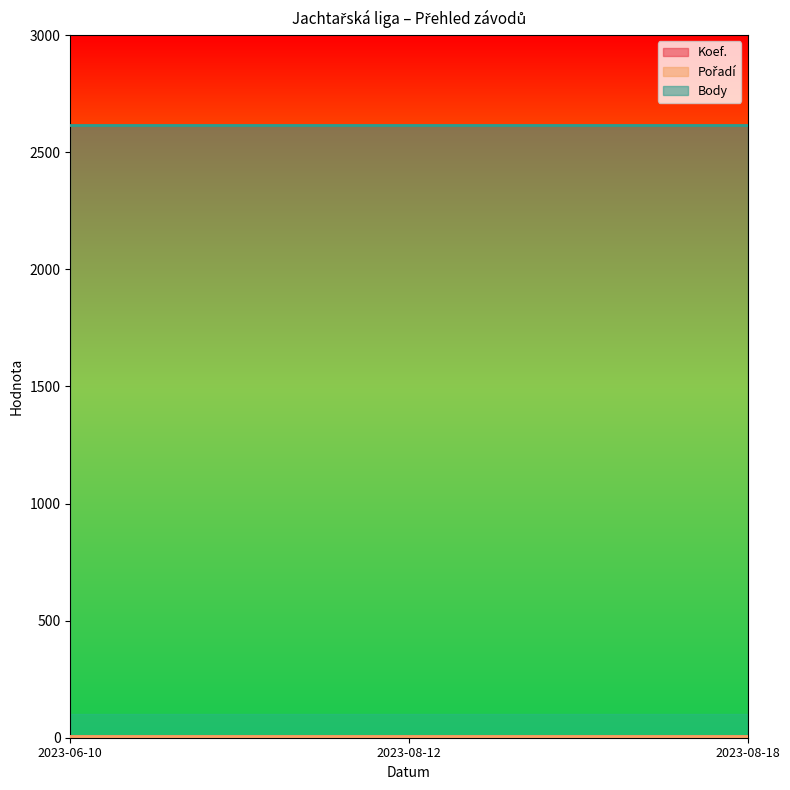

The value of Body at 2023-08-12 is 2618. True or false?

True